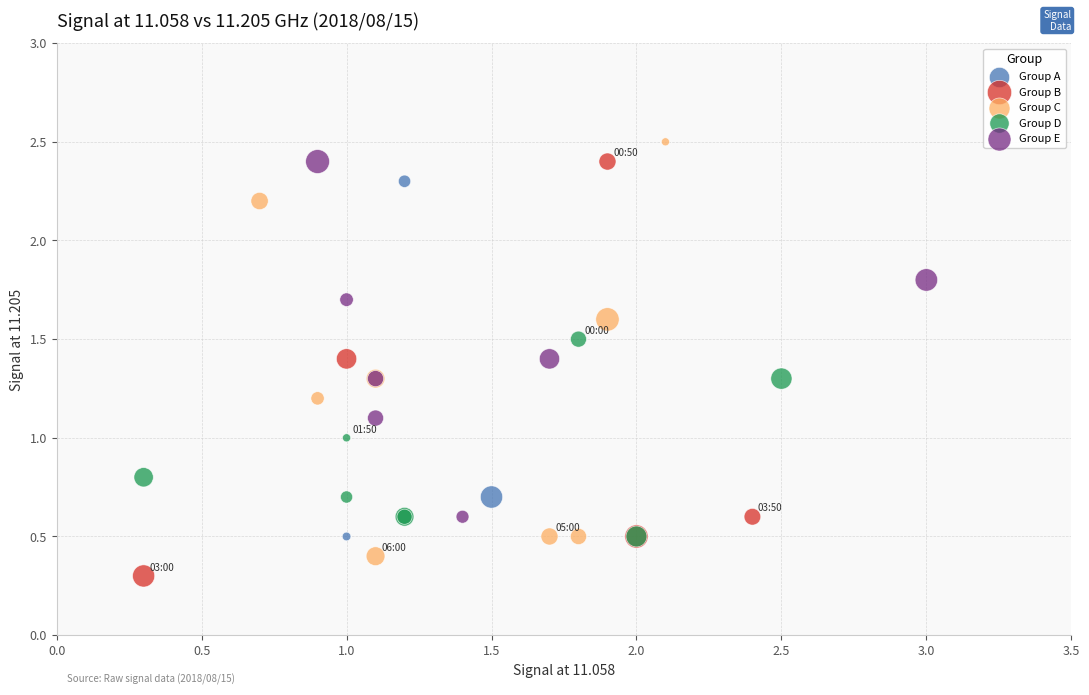

What are all the series names shown in the legend?

Group A, Group B, Group C, Group D, Group E